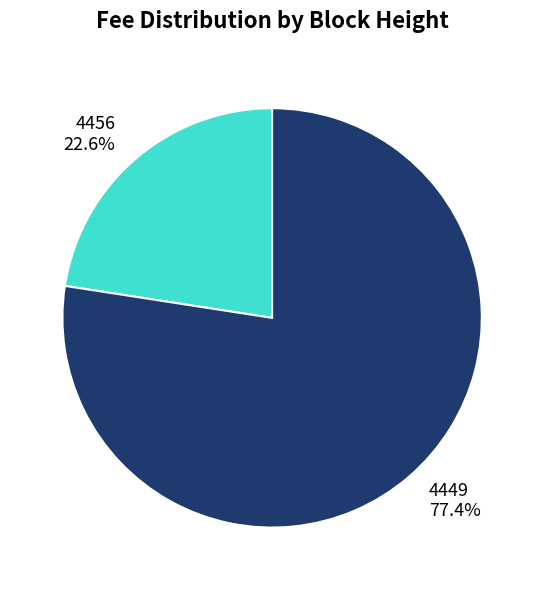

To the nearest percent, what portion does 4456 represent?

23%